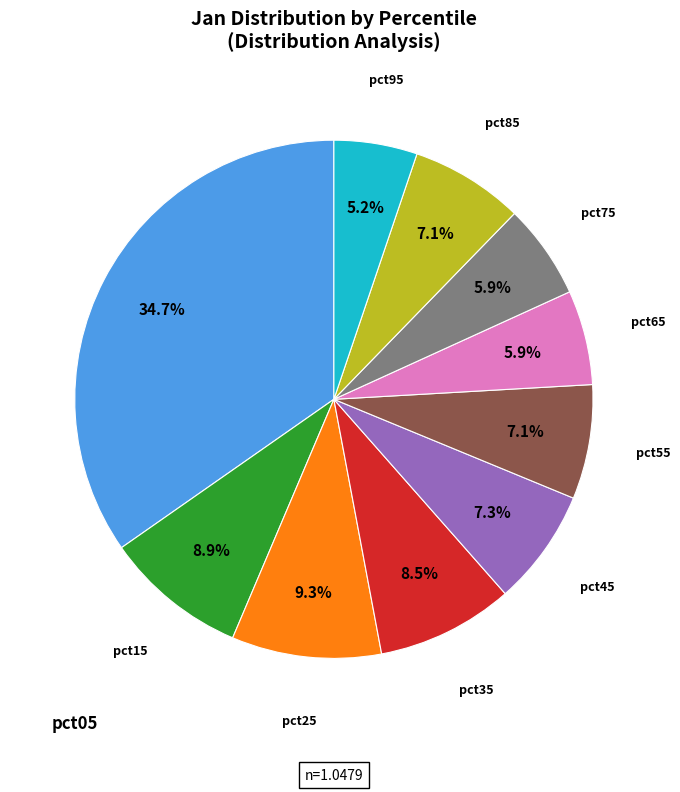

What is the smallest slice in the pie chart?

pct95